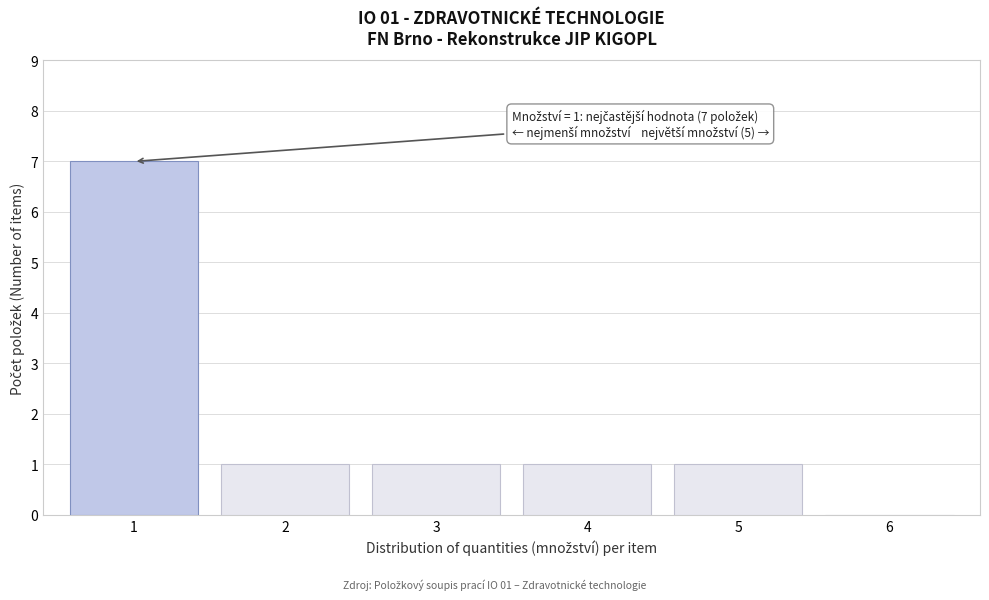

Reading left to right, transcribe all the data shown in this chart.

1=7	2=1	3=1	4=1	5=1	6=0